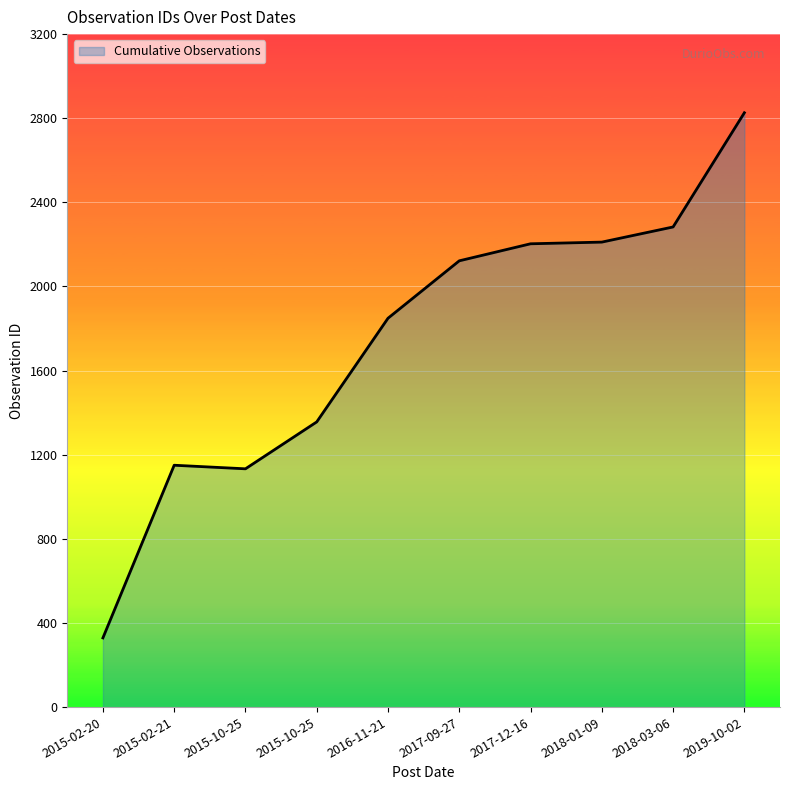

What value does the data have at 2019-10-02, to the nearest 100?

2800